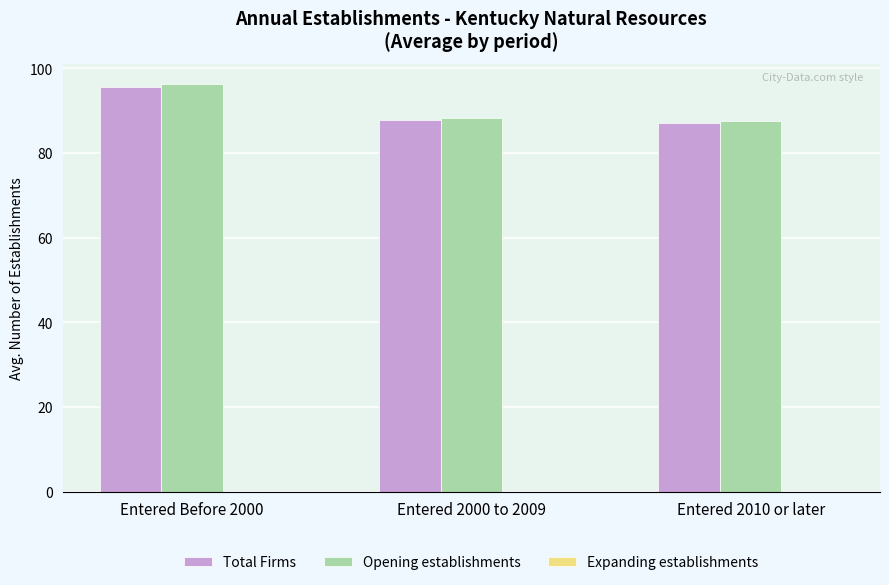

What is the smallest value displayed?

87.1